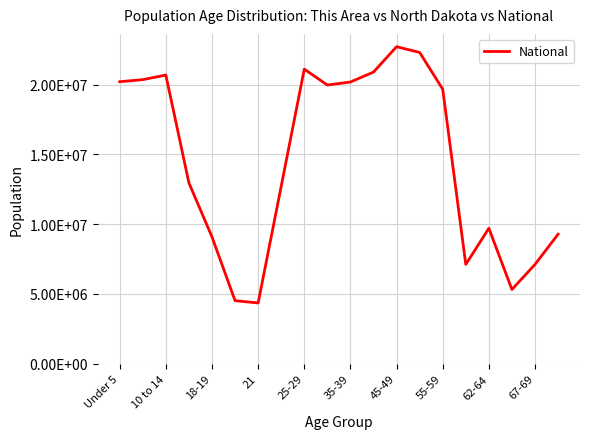

Does the chart have visible grid lines?

Yes